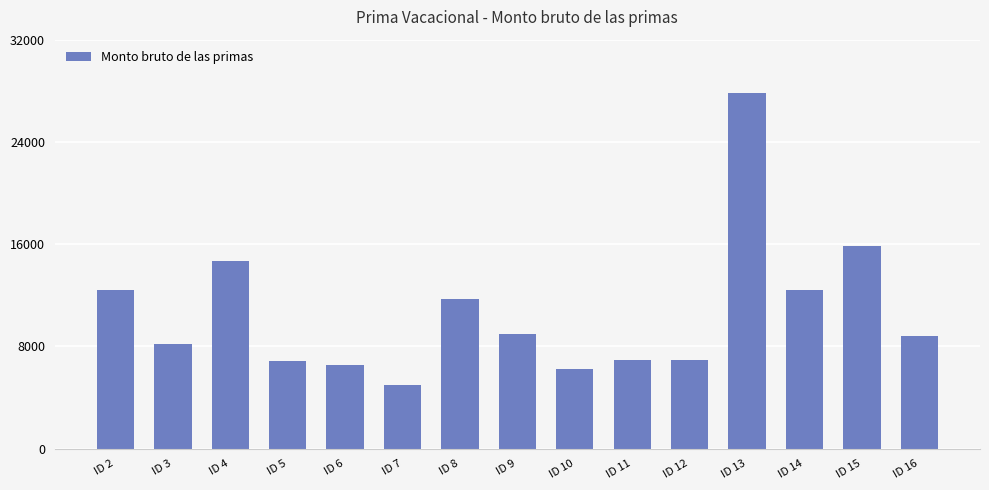

What is the change in value from ID 4 to ID 11?

-7744.7